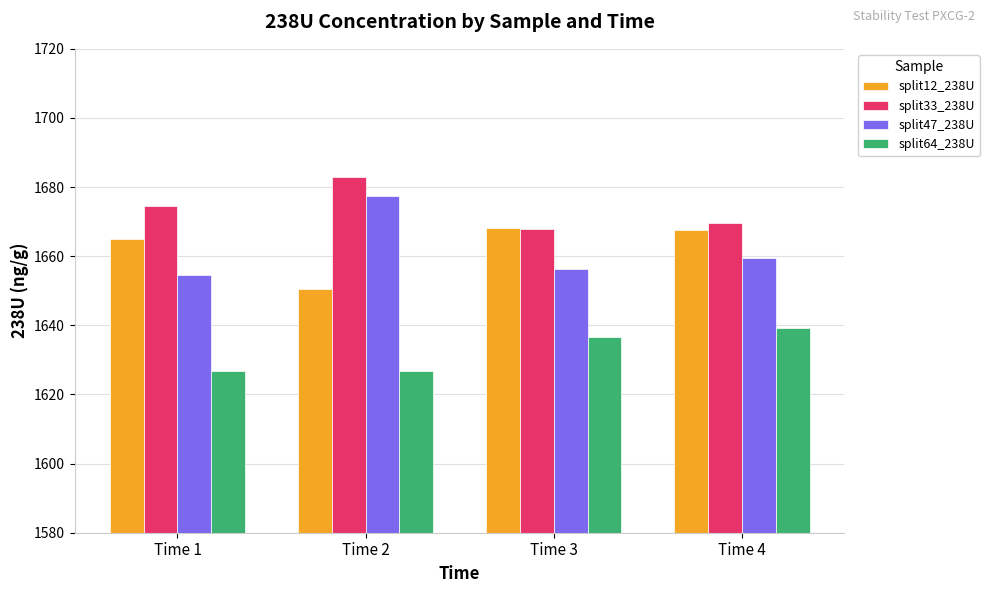

Is it true that split64_238U equals 765.3 at Time 1?

False